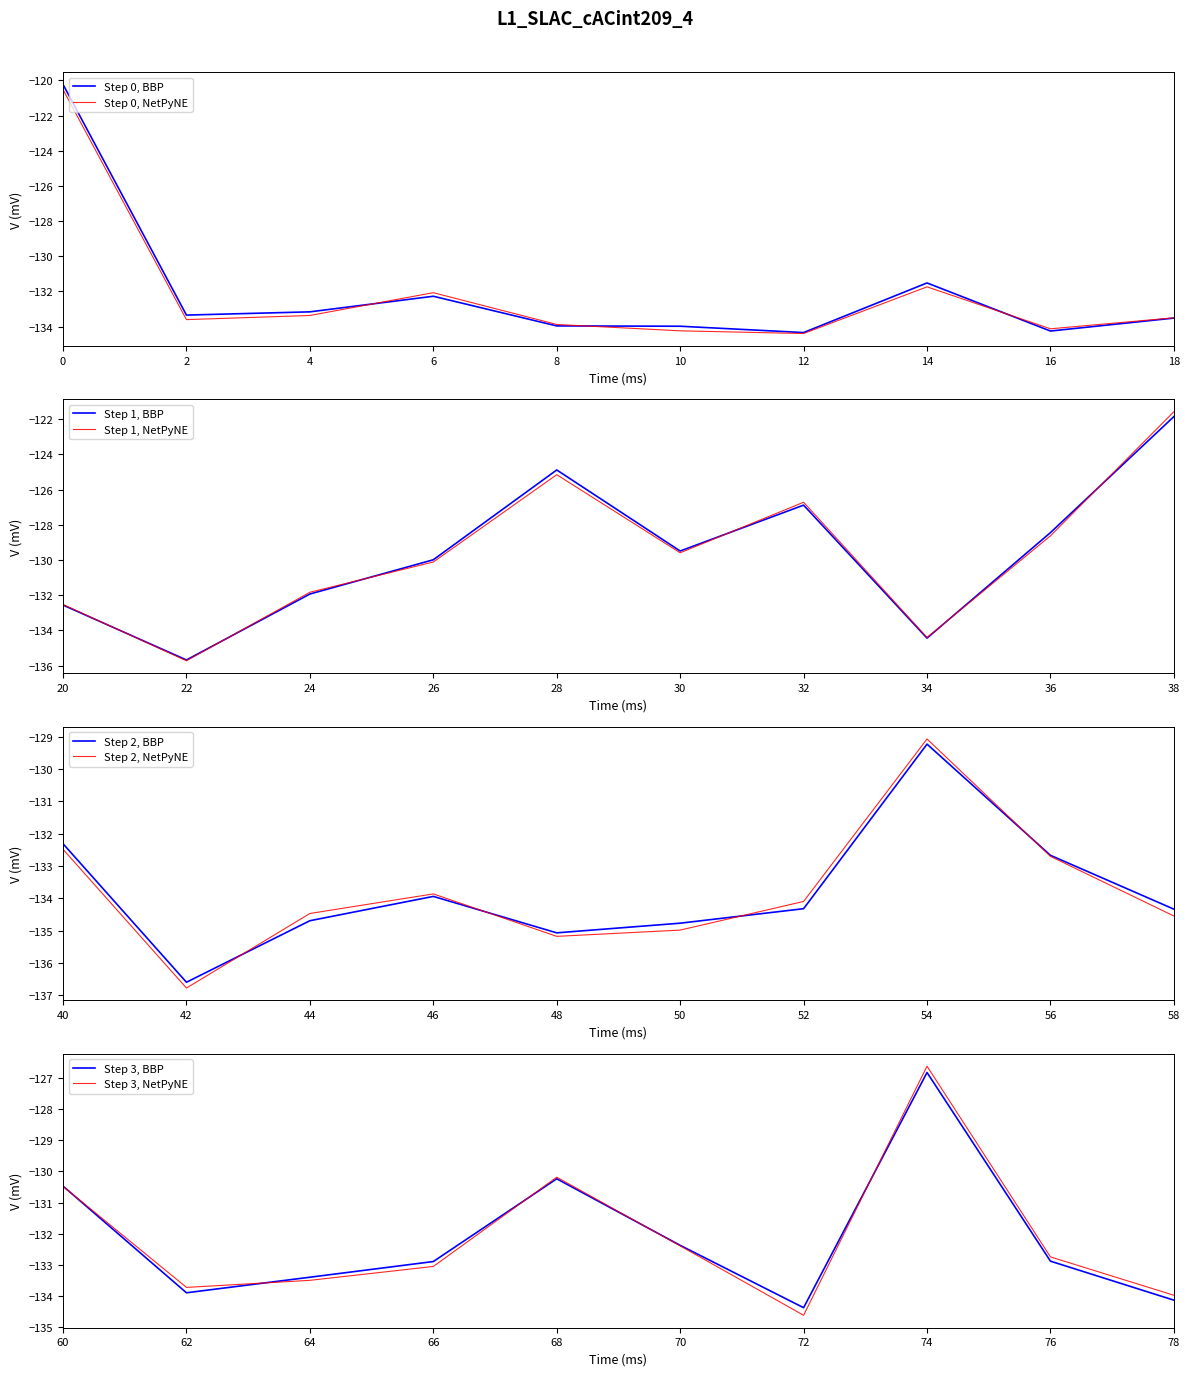

Reading left to right, list all the values displayed in this chart.

-120.2	-133.3	-133.2	-132.3	-134.0	-134.0	-134.3	-131.5	-134.3	-133.5	-132.6	-135.7	-131.9	-130.0	-124.9	-129.5	-126.9	-134.4	-128.4	-121.9	-132.3	-136.6	-134.7	-133.9	-135.1	-134.8	-134.3	-129.2	-132.7	-134.3	-130.5	-133.9	-133.4	-132.9	-130.2	-132.4	-134.4	-126.8	-132.9	-134.1